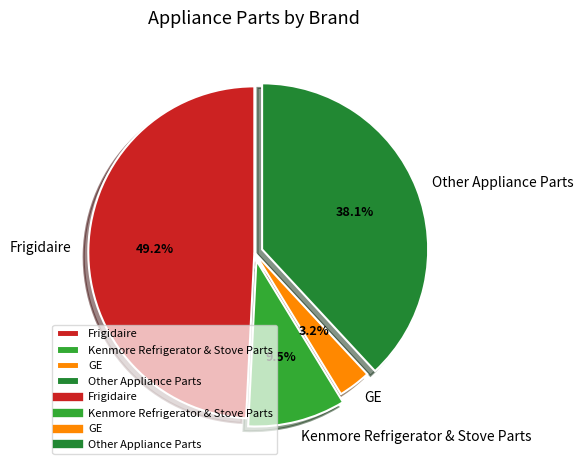

Does any single category account for the majority?

No